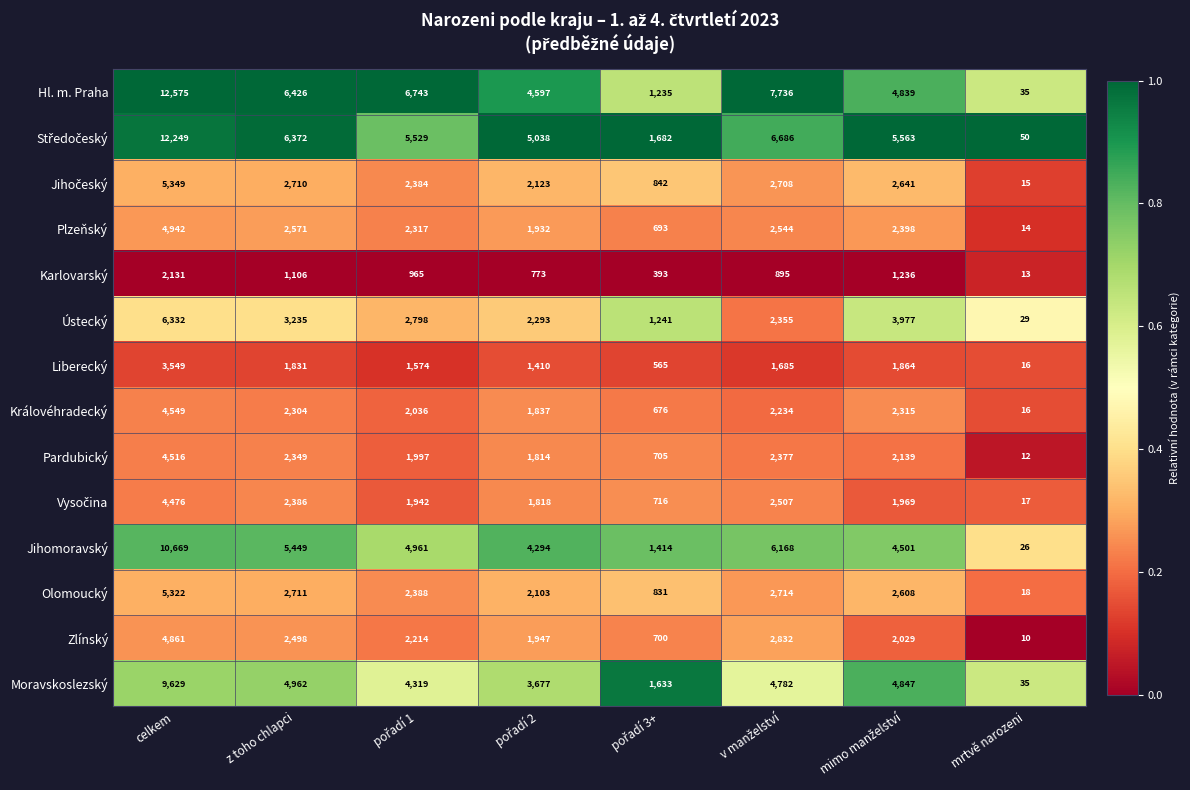

What is the difference between the maximum and minimum values in the Královéhradecký series?

4533